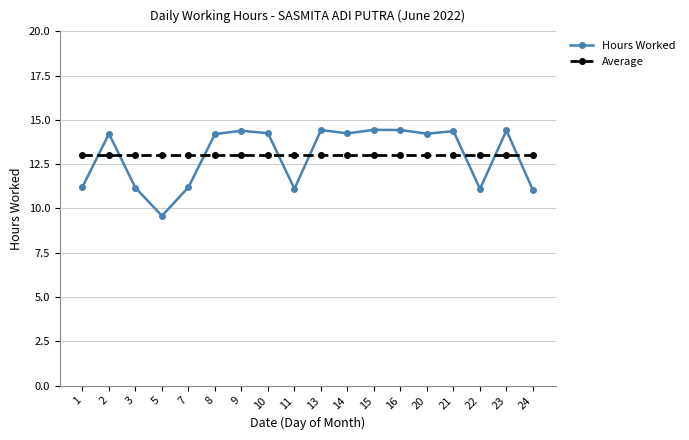

What is the spread (max minus min) of values at 14?

1.2